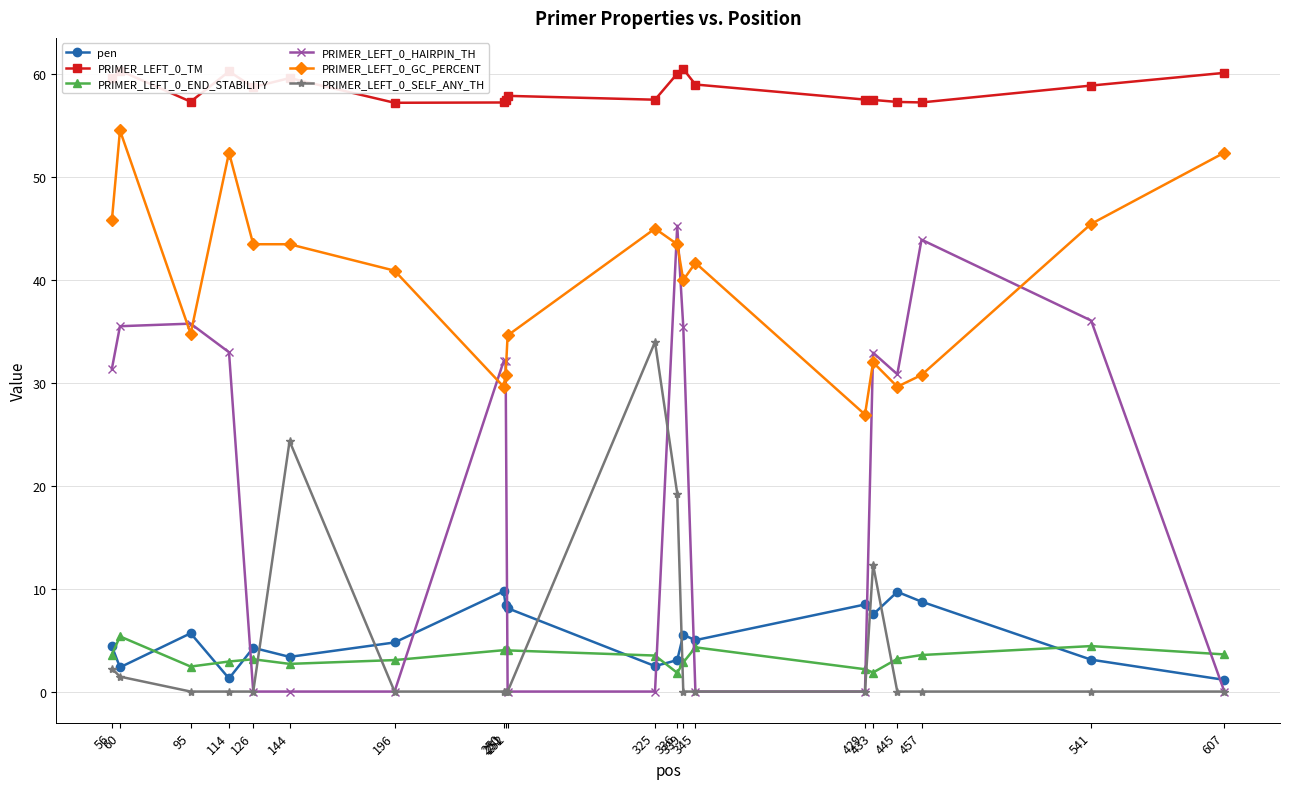

True or false: PRIMER_LEFT_0_END_STABILITY and pen intersect in this chart.

True